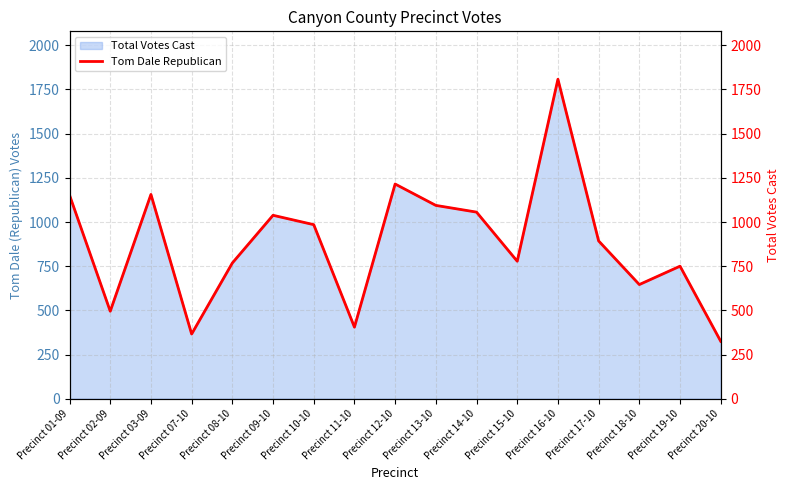

Rank the categories by value from lowest to highest.

Precinct 20-10, Precinct 07-10, Precinct 11-10, Precinct 02-09, Precinct 18-10, Precinct 19-10, Precinct 08-10, Precinct 15-10, Precinct 17-10, Precinct 10-10, Precinct 09-10, Precinct 14-10, Precinct 13-10, Precinct 01-09, Precinct 03-09, Precinct 12-10, Precinct 16-10